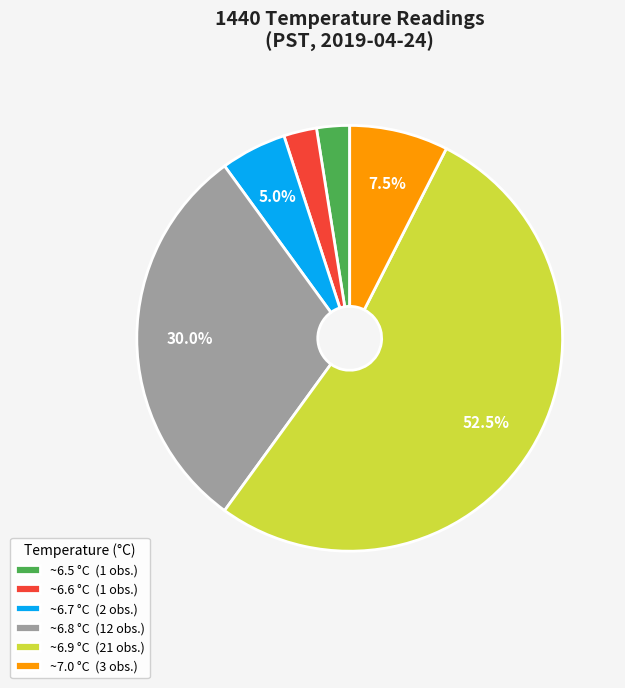

Do ~6.7 °C (2 obs.) and ~7.0 °C (3 obs.) together represent more than half of the pie?

No